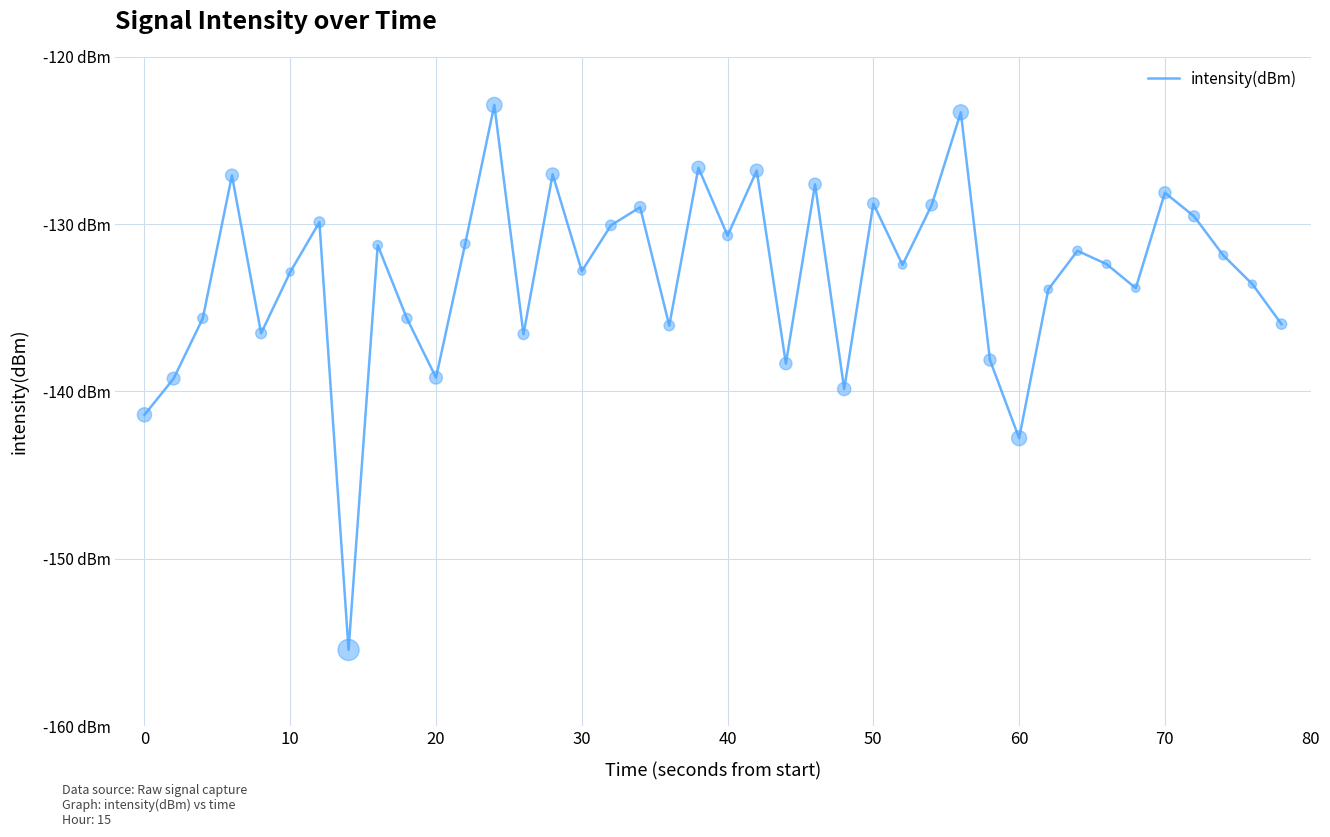

Is this an area chart (filled region under the line)?

No